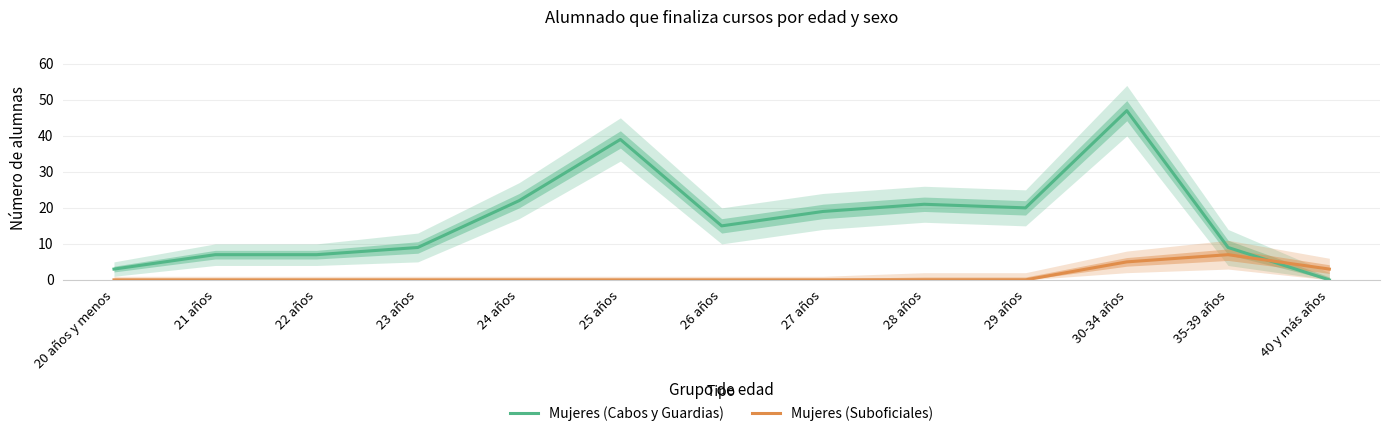

Does the chart have visible grid lines?

Yes